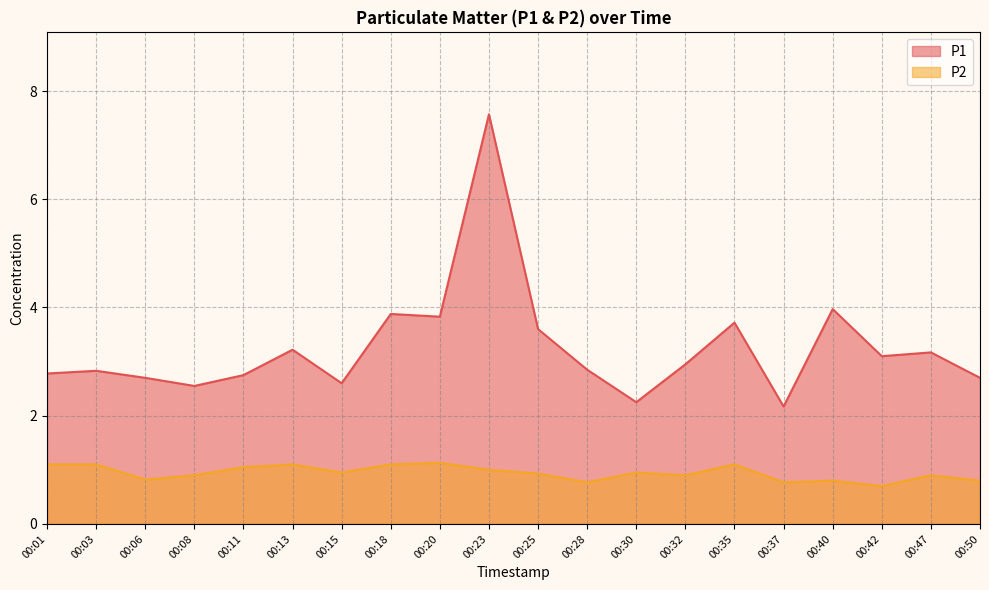

The value of P1 at 00:06 is 0.7. True or false?

False